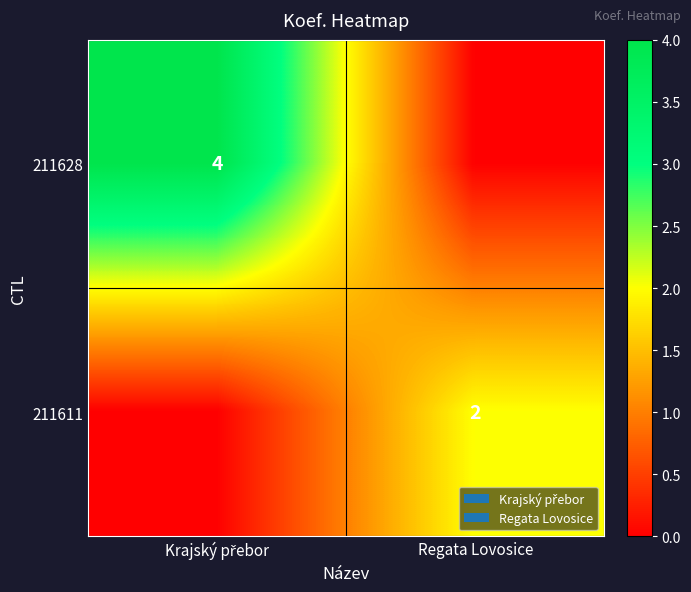

True or false: 211611 has a value of 3 at Regata Lovosice.

False